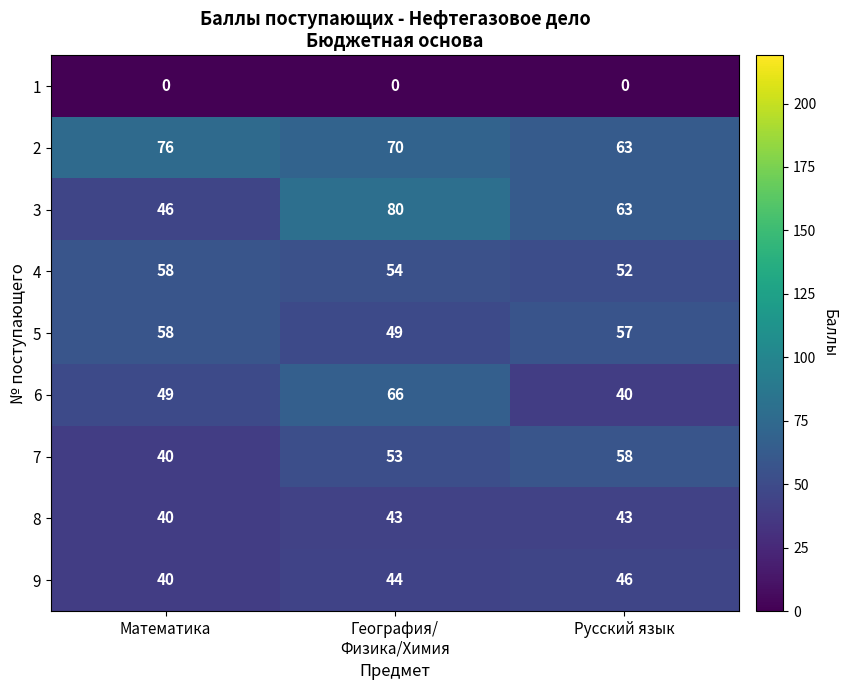

Count the number of data series in this chart.

9